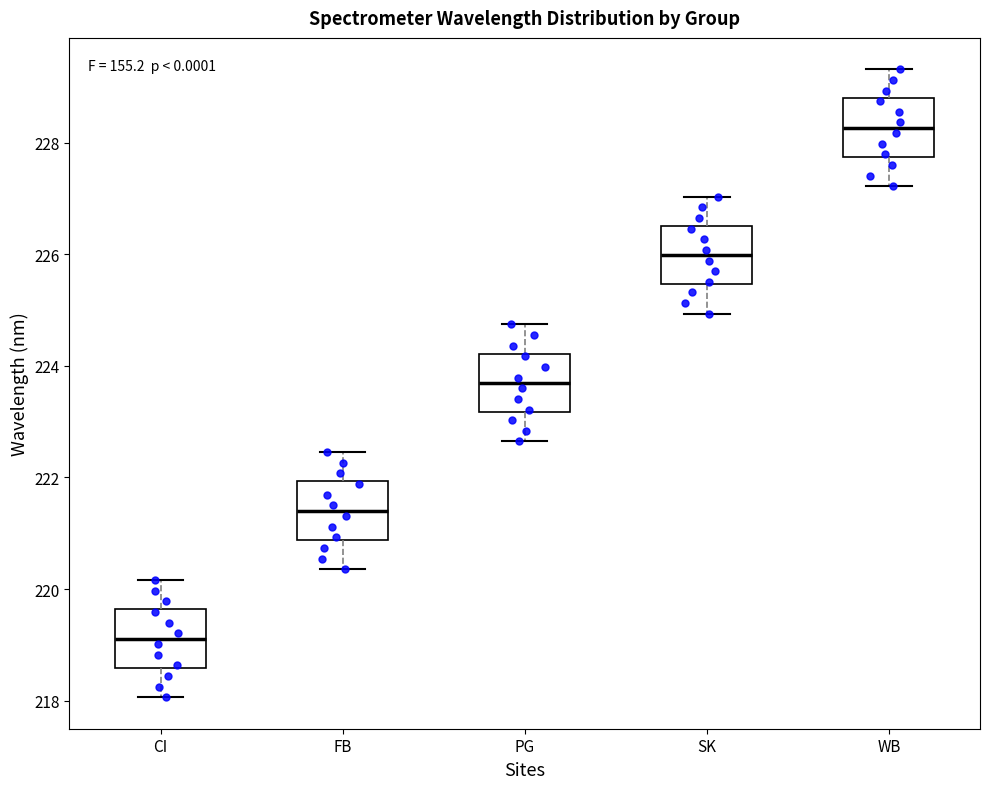

Where is the lower edge of the box for WB on the y-axis? The values are not printed on the chart, so give them approximately, as read against the axis.

227.8